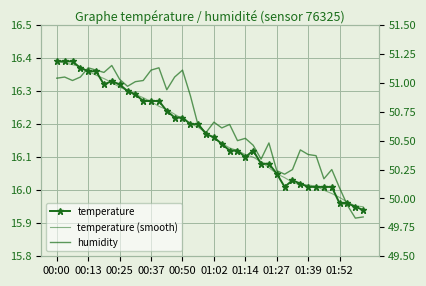

What is the difference between the second highest and second lowest values in the temperature series?

0.4